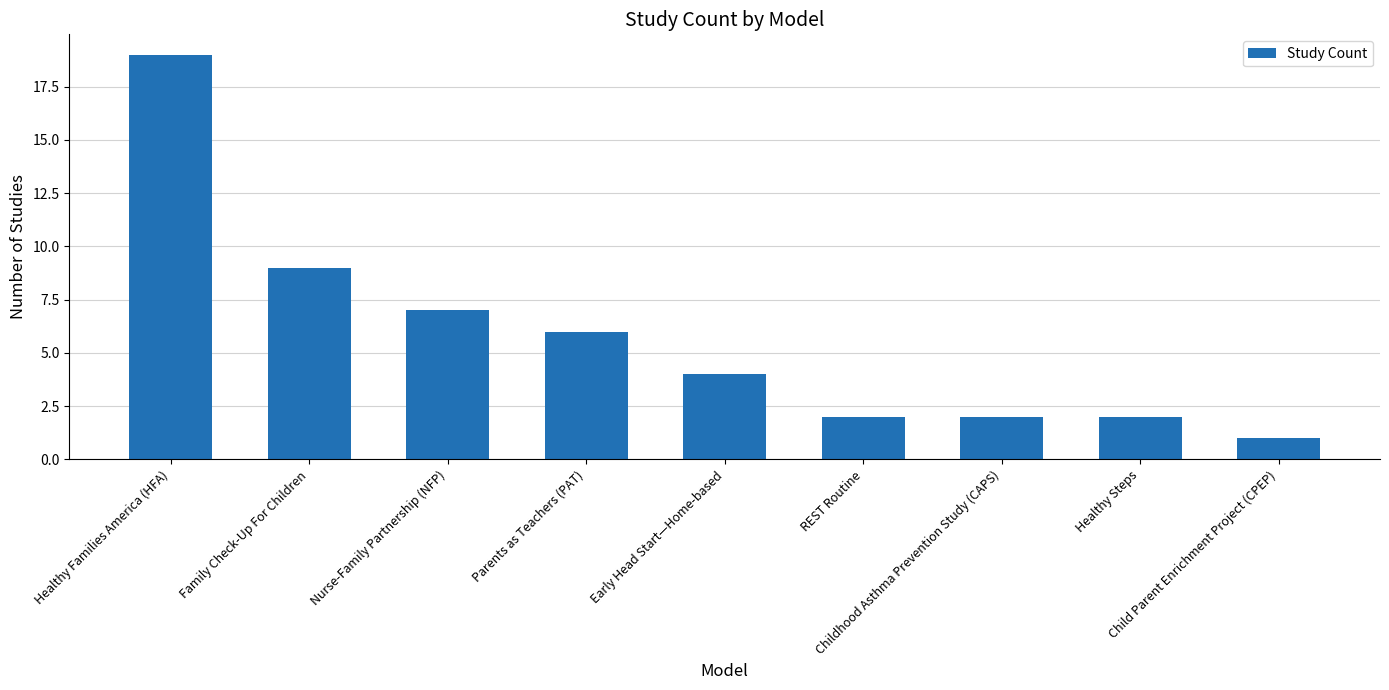

The chart shows a value of 3 at Childhood Asthma Prevention Study (CAPS). True or false?

False